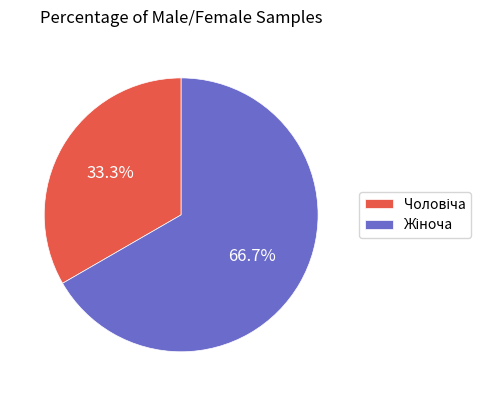

How many slices are in this pie chart?

2